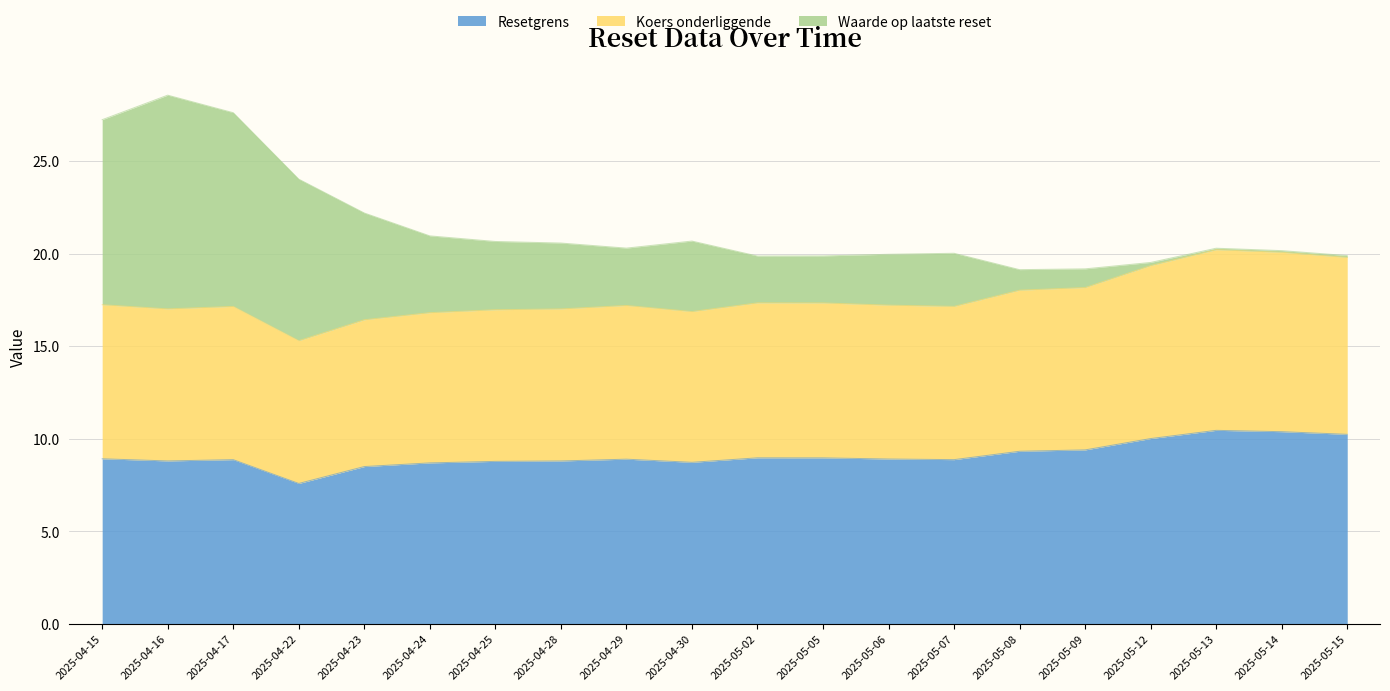

Is it true that Resetgrens equals 15.3 at 2025-05-07?

False